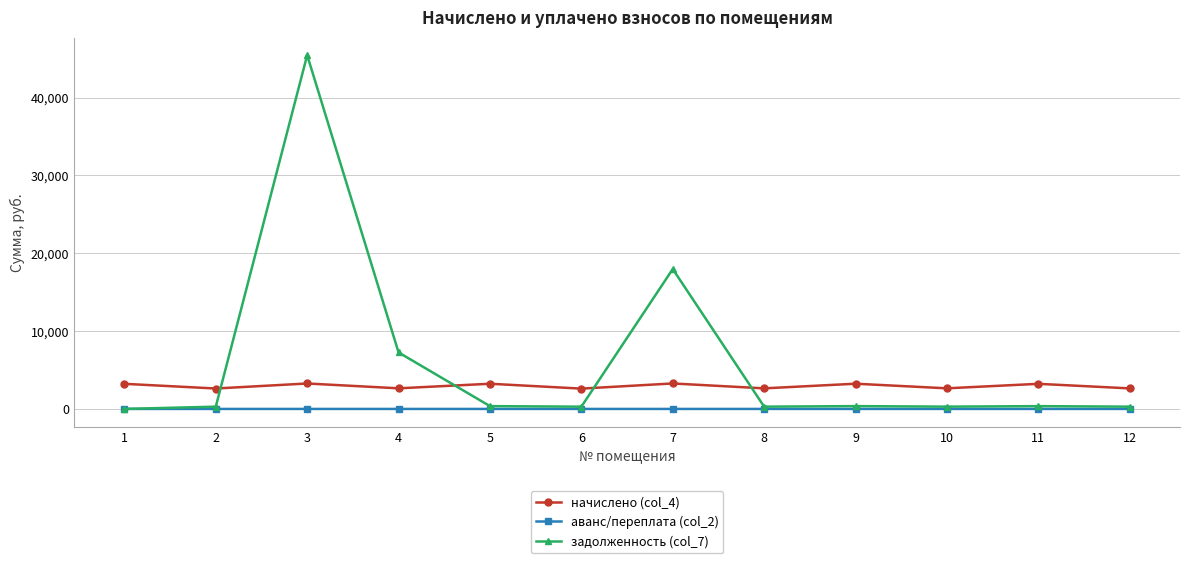

List the series in order of their overall mean, lowest first.

аванс/переплата (col_2), начислено (col_4), задолженность (col_7)